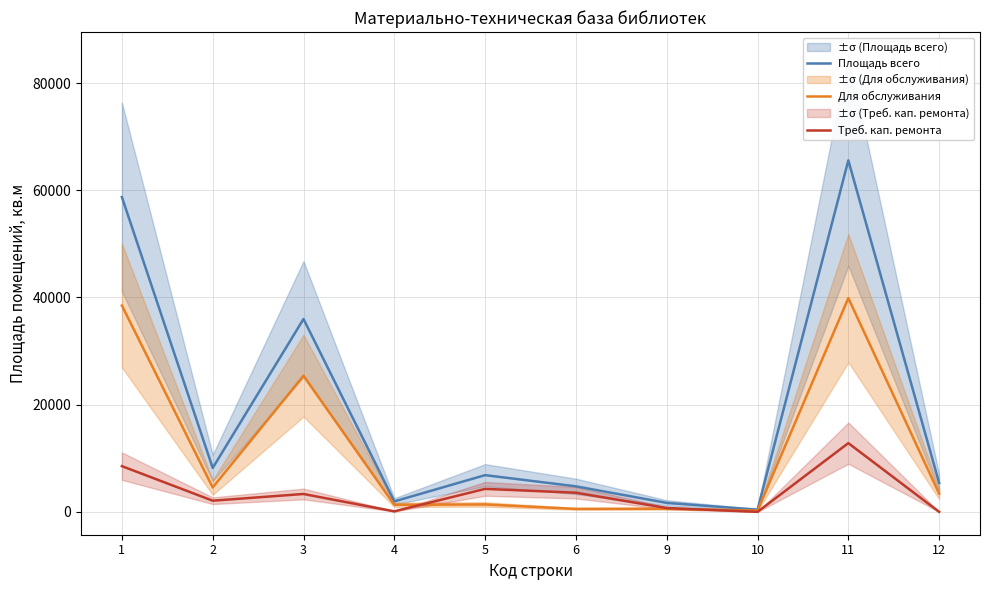

What is the value of the Треб. кап. ремонта point at the 7th from the left?

716.0